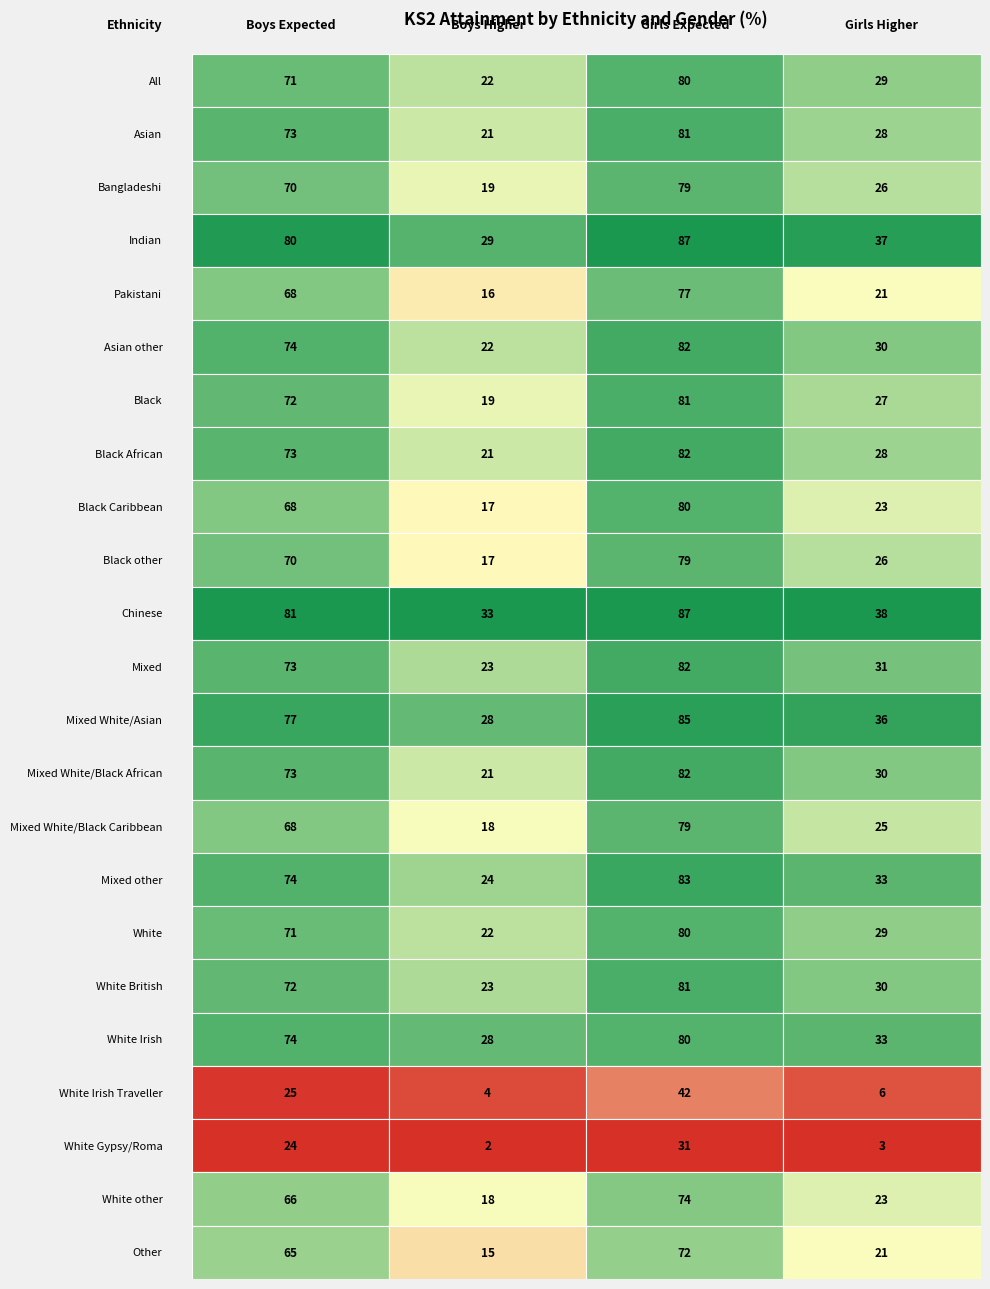

Read the Asian other value at Asian, to the nearest 5.

20